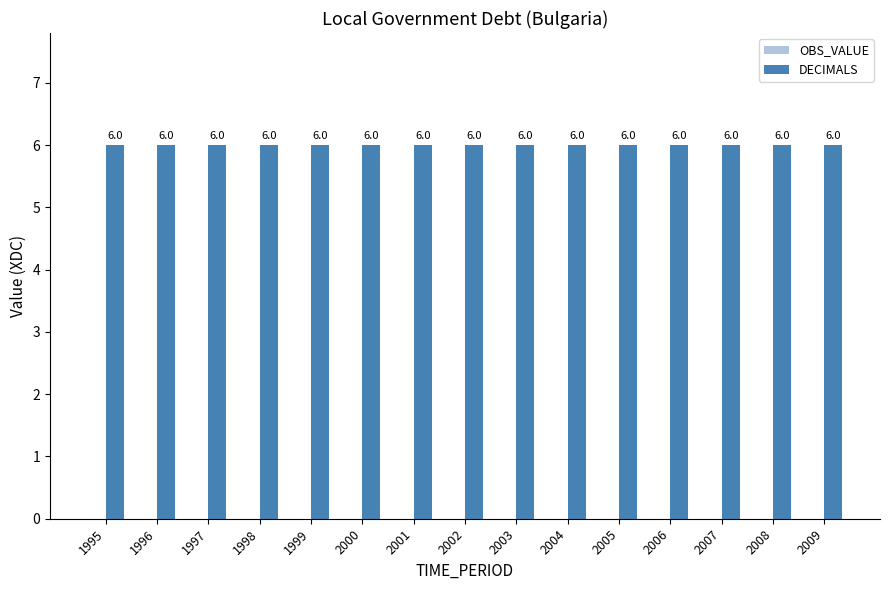

Reading left to right, list all the values displayed in this chart.

OBS_VALUE: 1995=0	1996=0	1997=0	1998=0	1999=0	2000=0	2001=0	2002=0	2003=0	2004=0	2005=0	2006=0	2007=0	2008=0	2009=0
DECIMALS: 1995=6	1996=6	1997=6	1998=6	1999=6	2000=6	2001=6	2002=6	2003=6	2004=6	2005=6	2006=6	2007=6	2008=6	2009=6